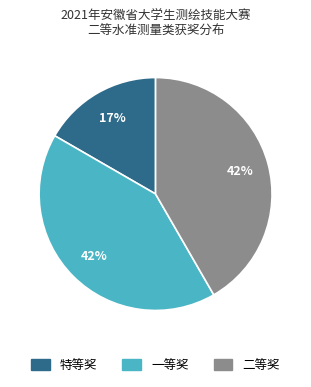

Do 特等奖 and 二等奖 together represent more than half of the pie?

Yes